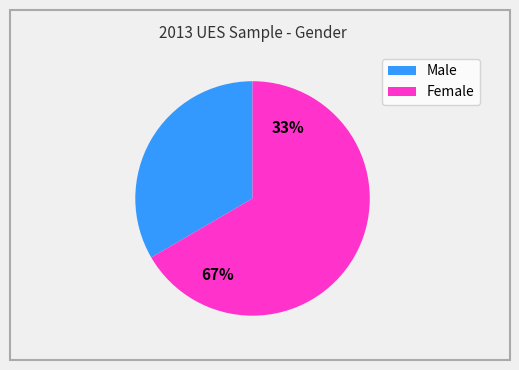

Rank the categories by value from lowest to highest.

Male, Female